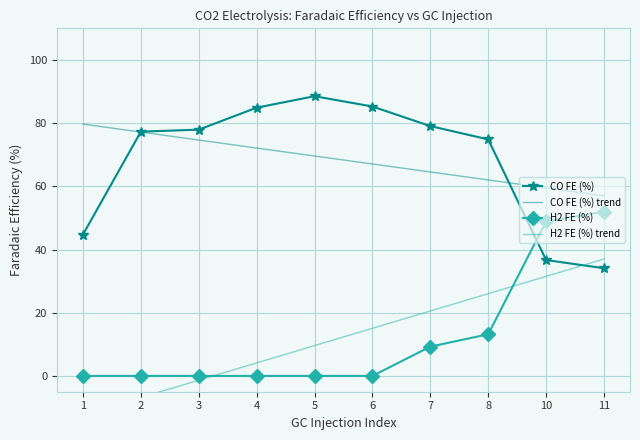

How many values in H2 FE (%) trend are below zero?

3